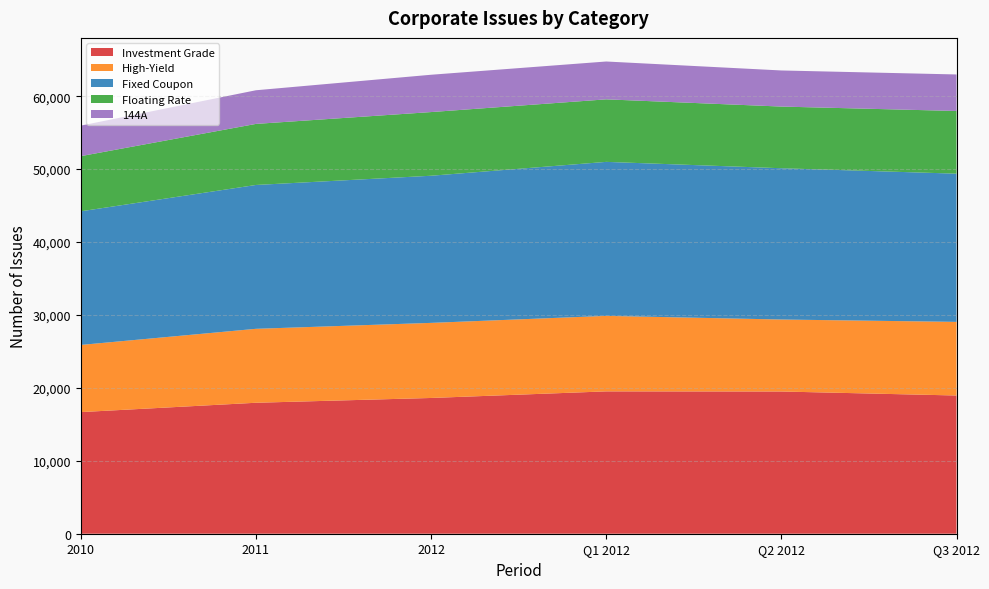

Reading left to right, list all the values displayed in this chart.

Investment Grade: 16677	17958	18615	19519	19502	18953
High-Yield: 9210	10139	10296	10353	9871	10096
Fixed Coupon: 18321	19725	20176	21117	20744	20322
Floating Rate: 7566	8372	8731	8574	8456	8596
144A: 4185	4614	5117	5189	4950	5008